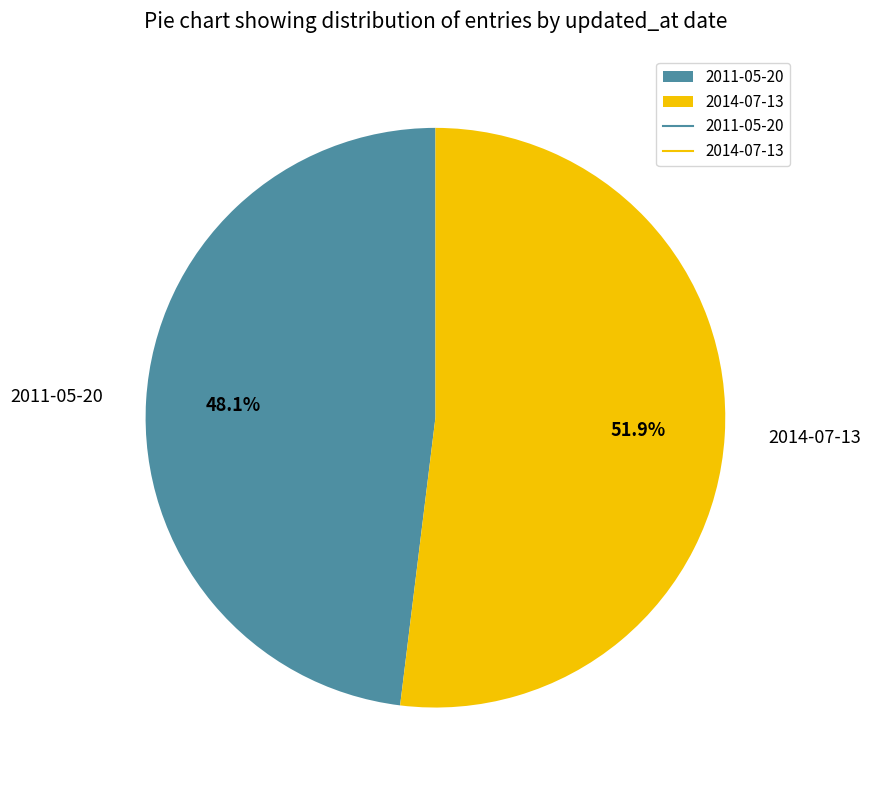

To the nearest percent, what is the average slice percentage?

50%